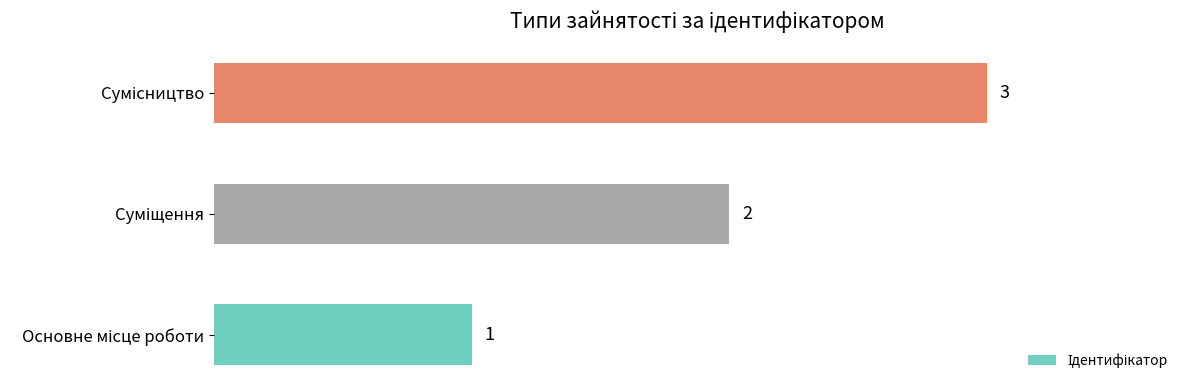

What is the sum of all values?

6